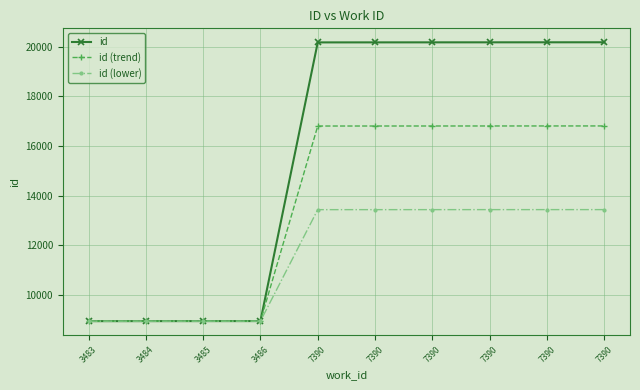

Is this an area chart (filled region under the line)?

No